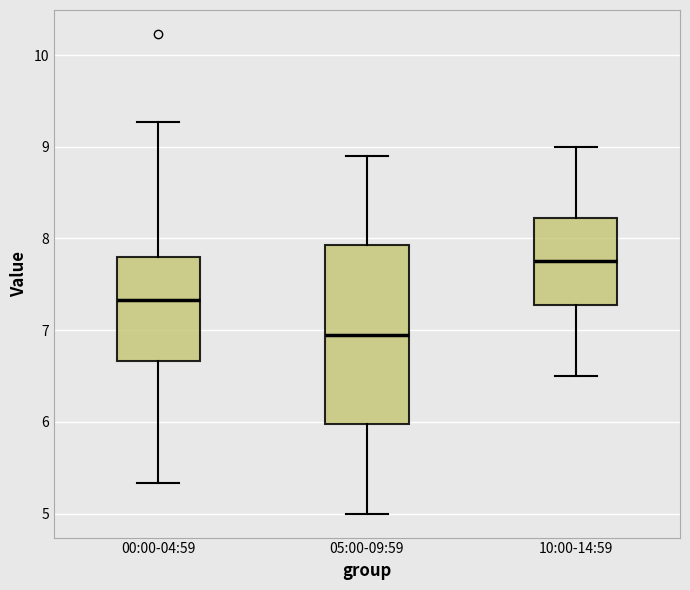

Which box is the tallest, from its lower edge to its upper edge?

05:00-09:59